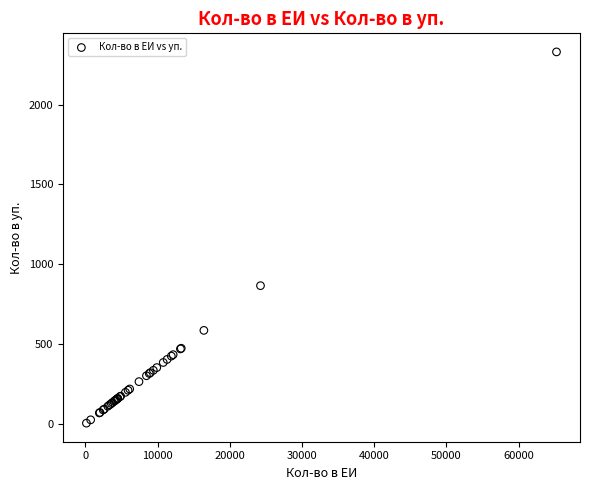

What Y value in the scatter plot is closest to 1167?

866